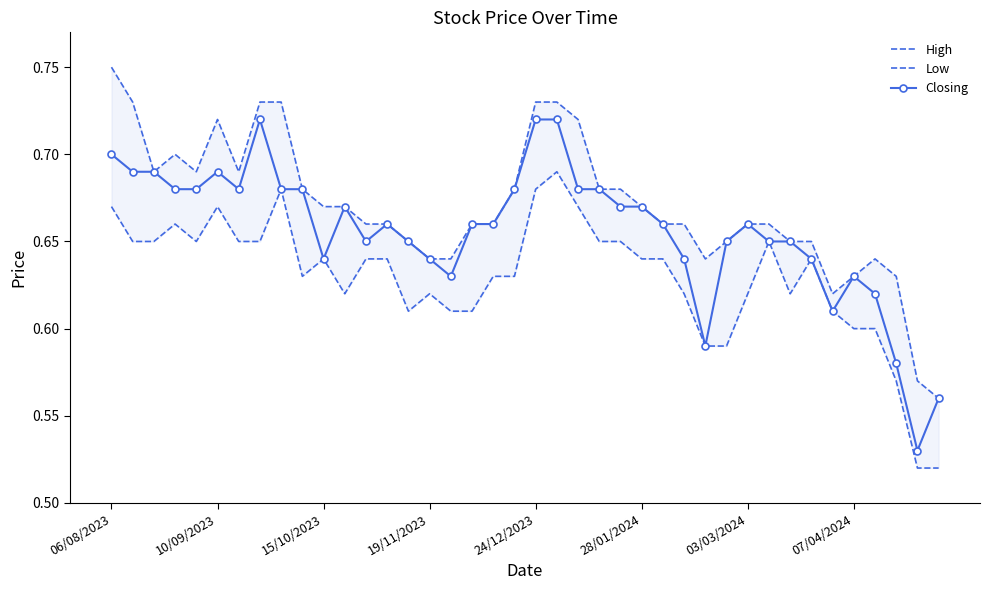

Rank the series by their maximum value, from highest to lowest.

High, Closing, Low